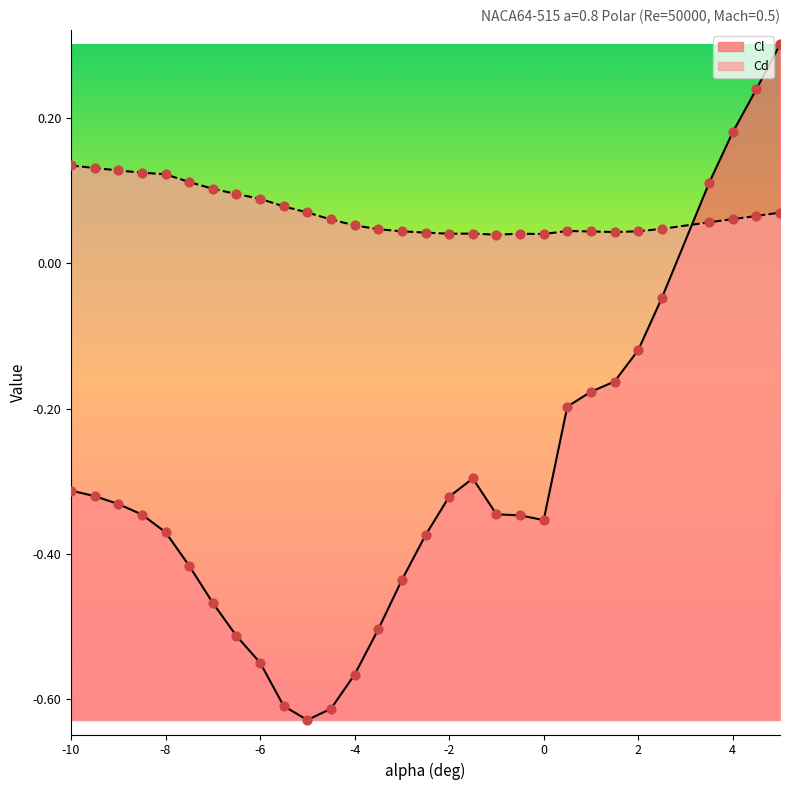

Which series contains the highest Y value?

Cl